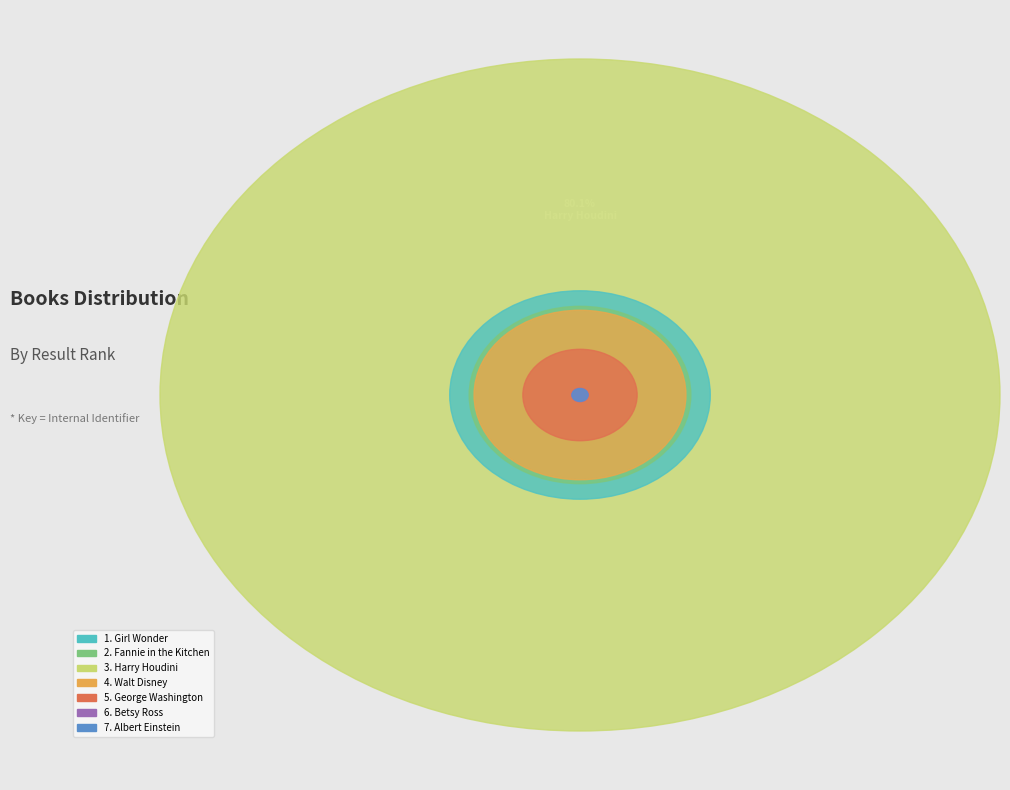

Is the sum of Girl Wonder and Albert Einstein greater than half?

No